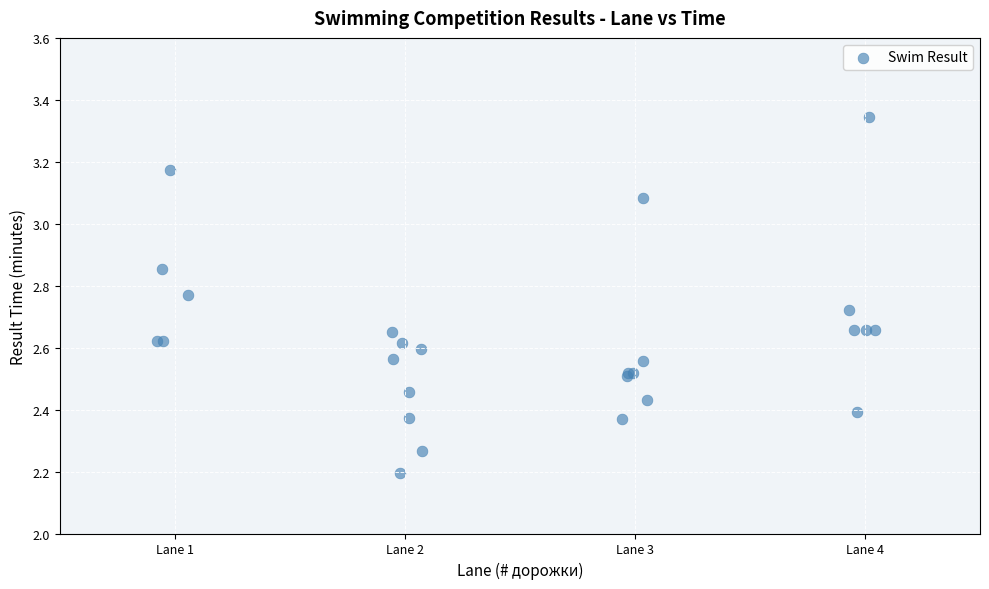

What Y value in the scatter plot is closest to 2?

2.2